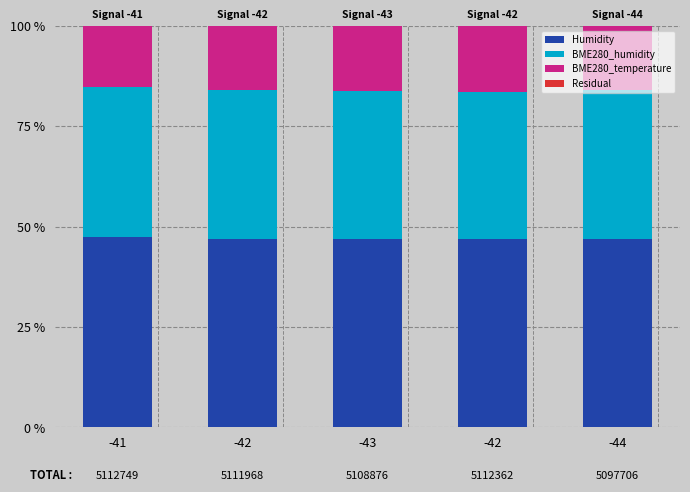

How many distinct data groups are displayed?

4